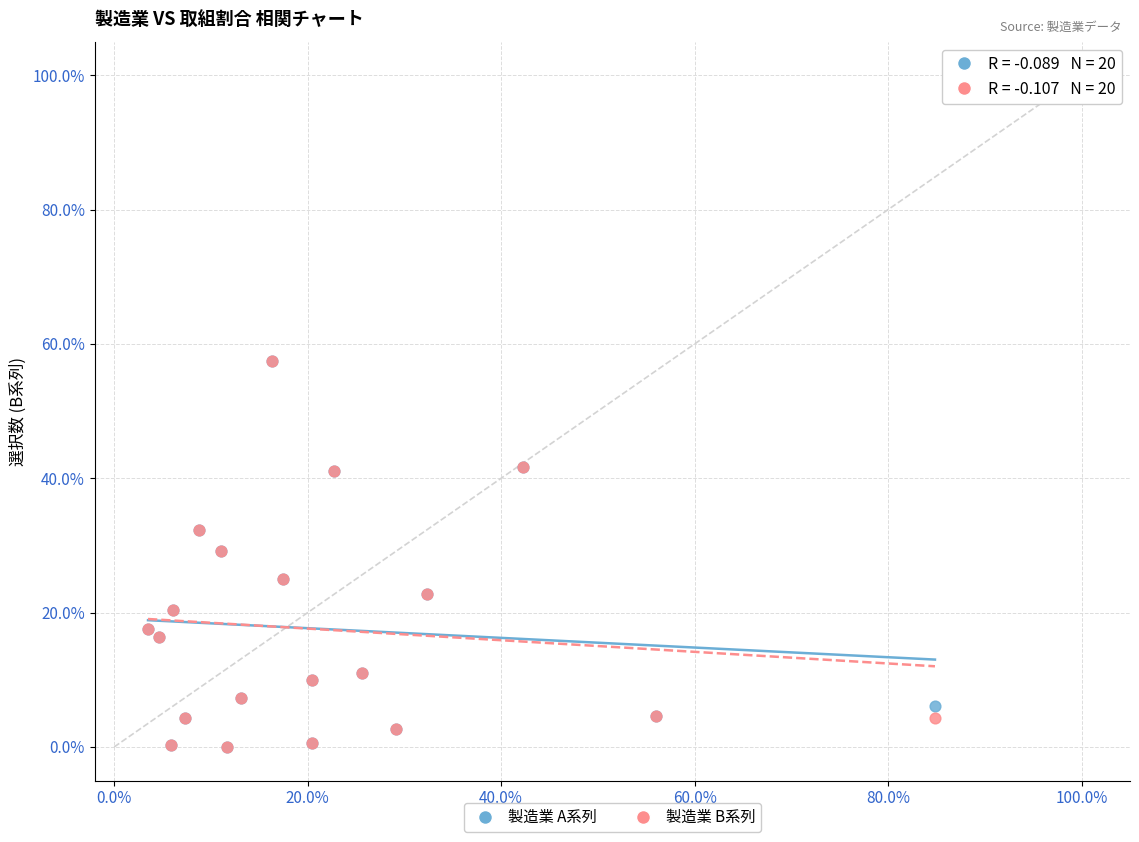

What are all the series names shown in the legend?

製造業 A系列, 製造業 B系列